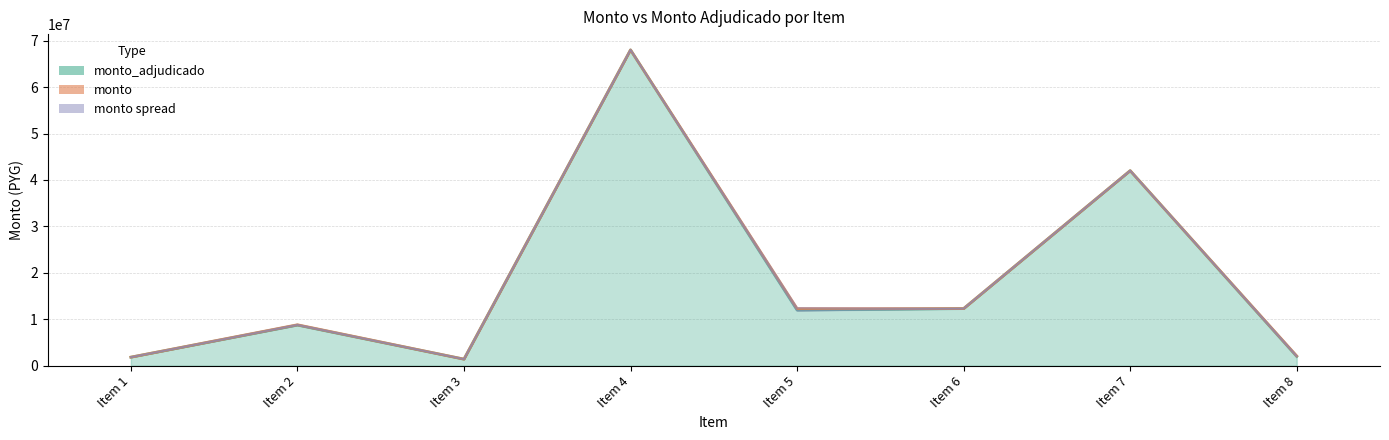

Which series has the largest range (max minus min)?

monto_adjudicado